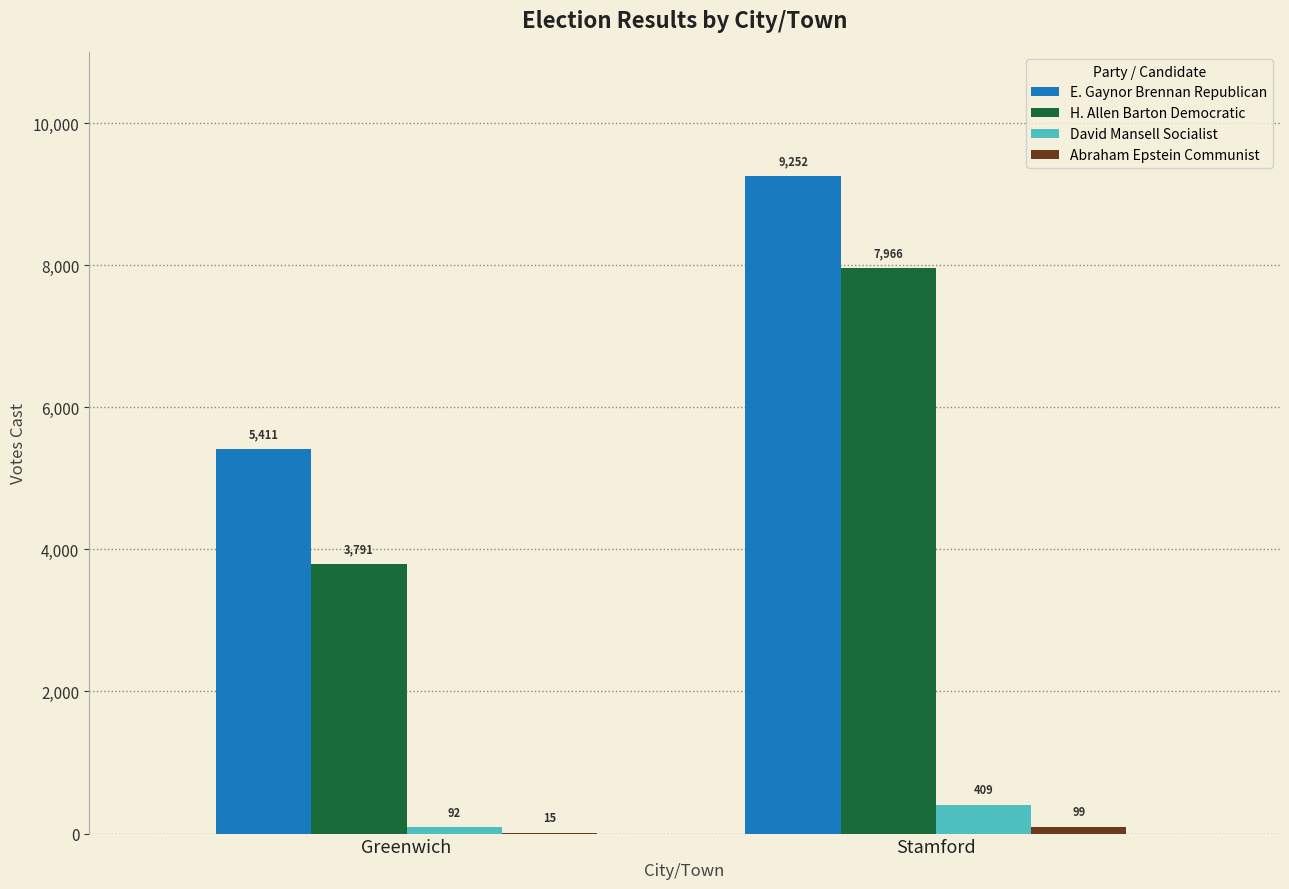

What is the sum of all H. Allen Barton Democratic values?

11757